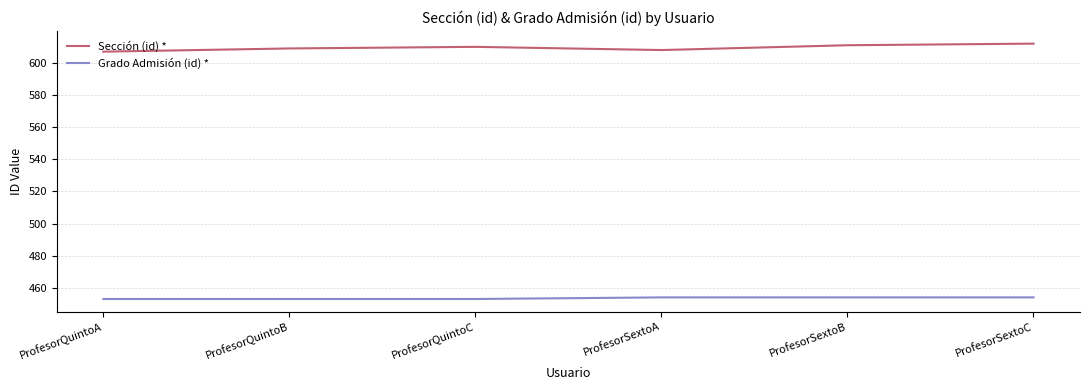

Reading left to right, list all the values displayed in this chart.

Sección (id) *: ProfesorQuintoA=607	ProfesorQuintoB=609	ProfesorQuintoC=610	ProfesorSextoA=608	ProfesorSextoB=611	ProfesorSextoC=612
Grado Admisión (id) *: ProfesorQuintoA=453	ProfesorQuintoB=453	ProfesorQuintoC=453	ProfesorSextoA=454	ProfesorSextoB=454	ProfesorSextoC=454